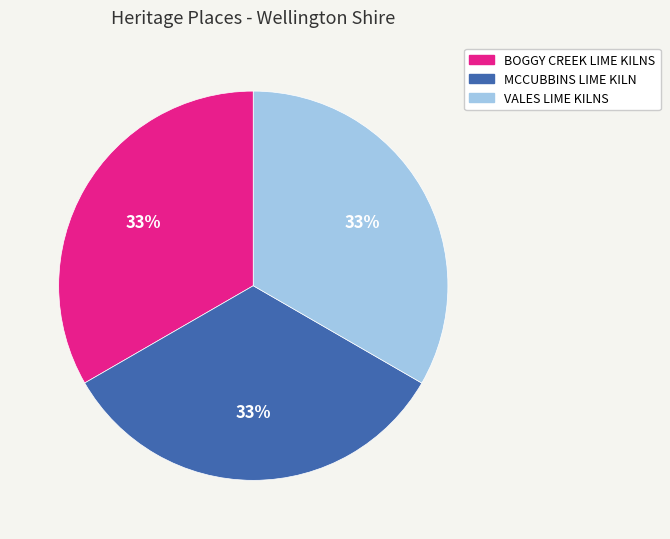

Do BOGGY CREEK LIME KILNS and MCCUBBINS LIME KILN together represent more than half of the pie?

Yes